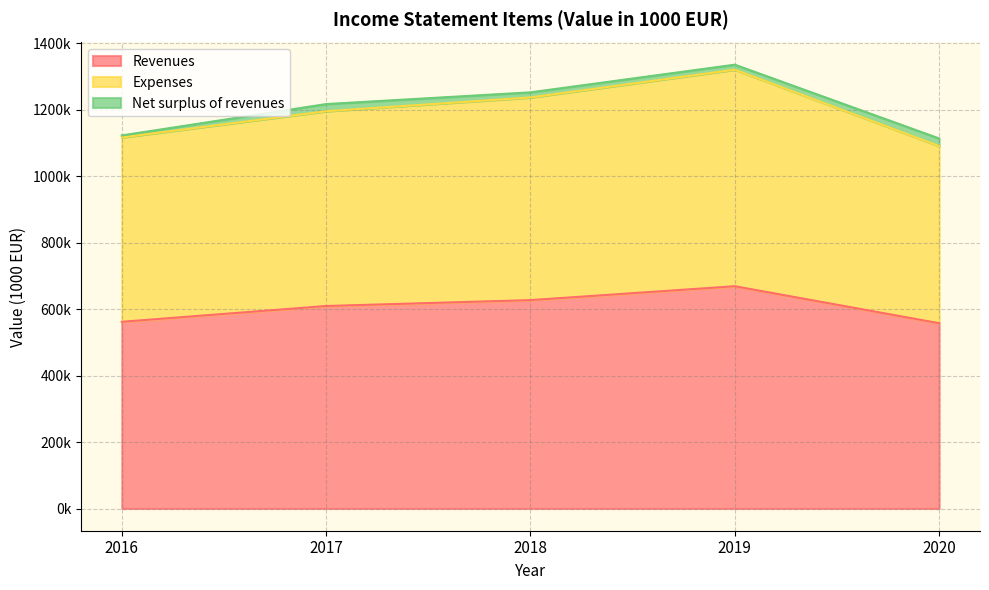

True or false: Revenues and Expenses cross at least once.

False